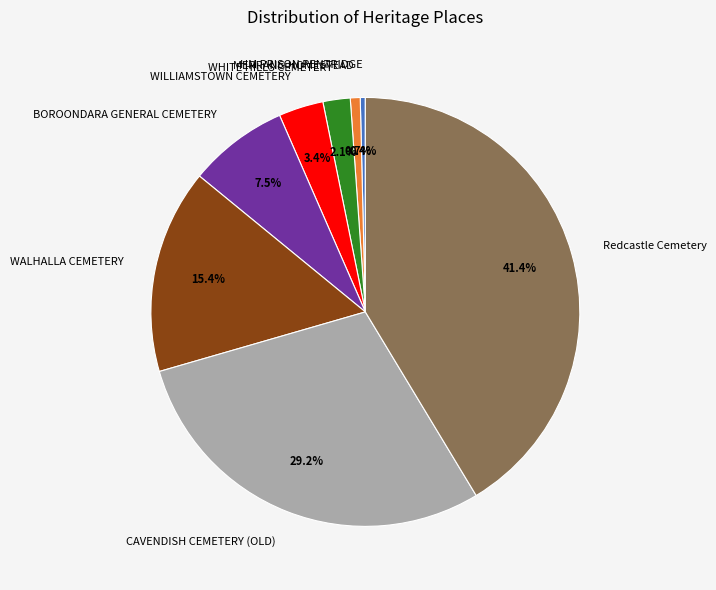

What is the largest slice in the pie chart?

Redcastle Cemetery